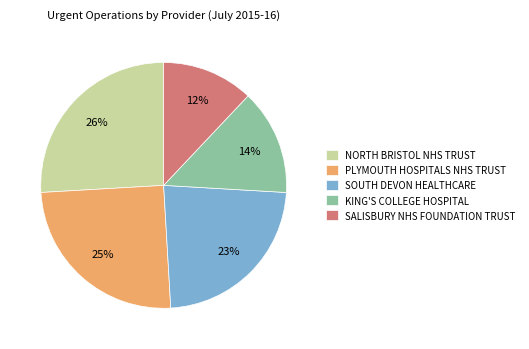

Count the number of slices in the pie.

5